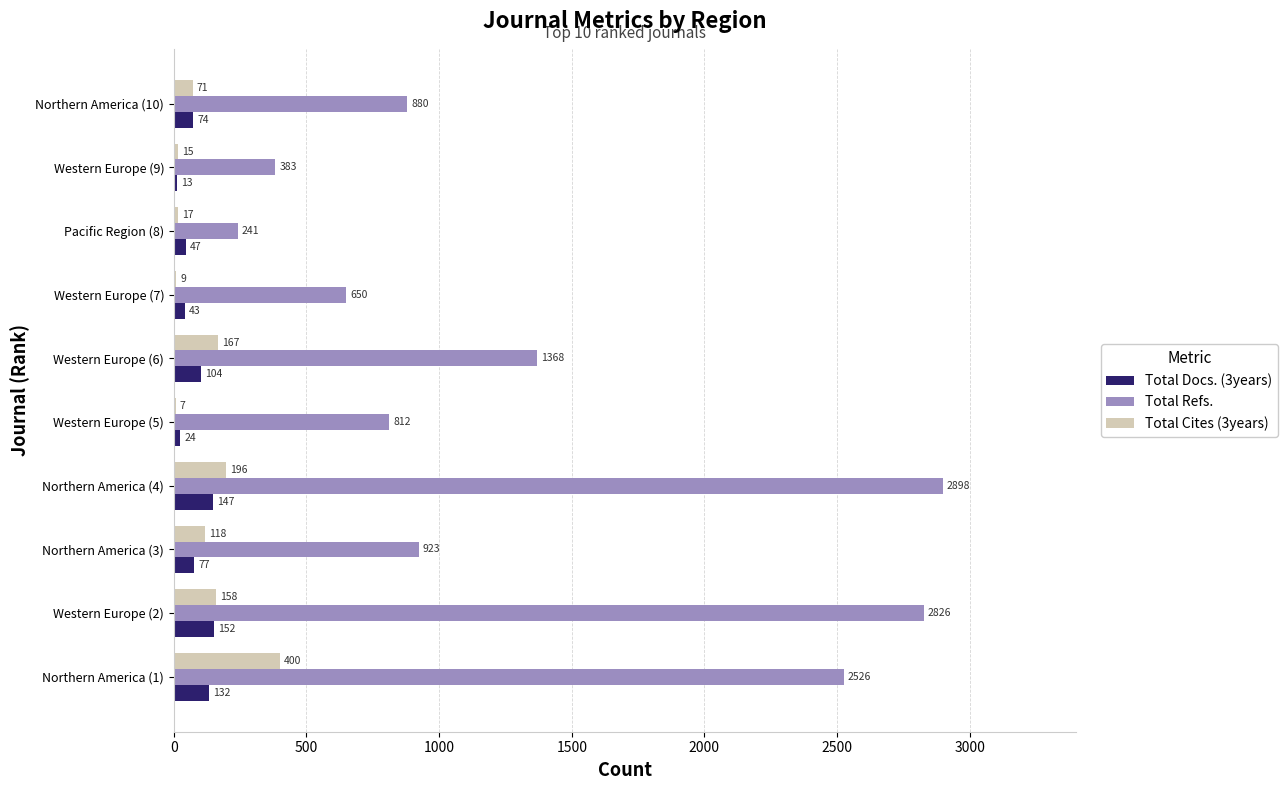

The Total Cites (3years) series shows 71 at Northern America (10). True or false?

True